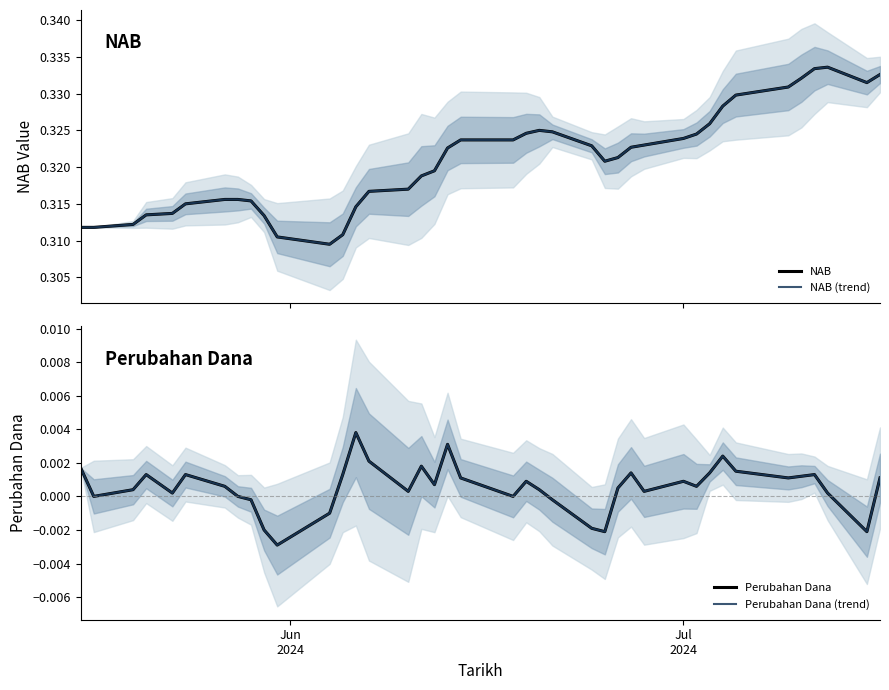

Is this an area chart (filled region under the line)?

No